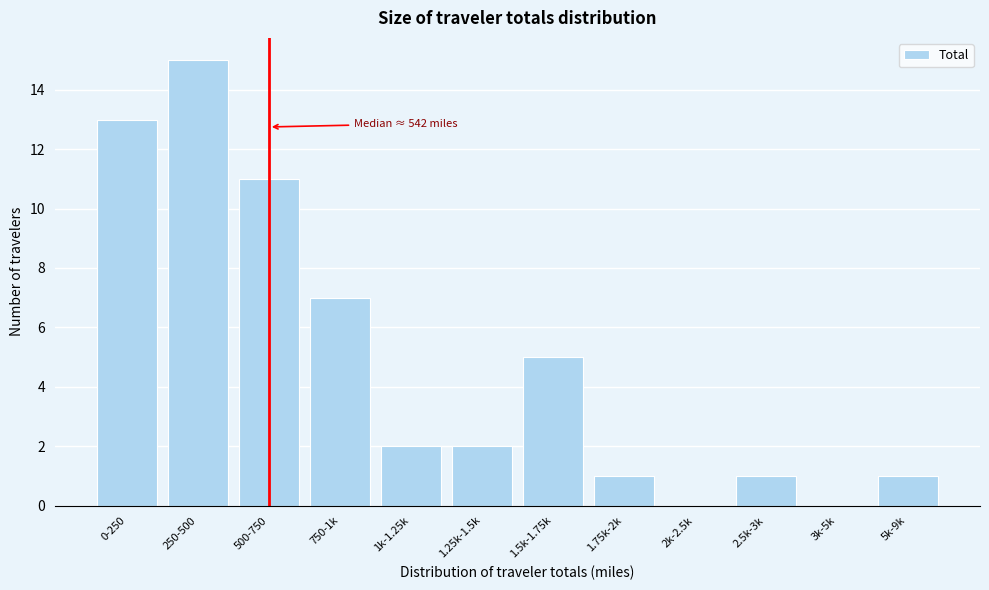

Reading left to right, extract all data points from this chart.

0-250=13	250-500=15	500-750=11	750-1k=7	1k-1.25k=2	1.25k-1.5k=2	1.5k-1.75k=5	1.75k-2k=1	2k-2.5k=0	2.5k-3k=1	3k-5k=0	5k-9k=1